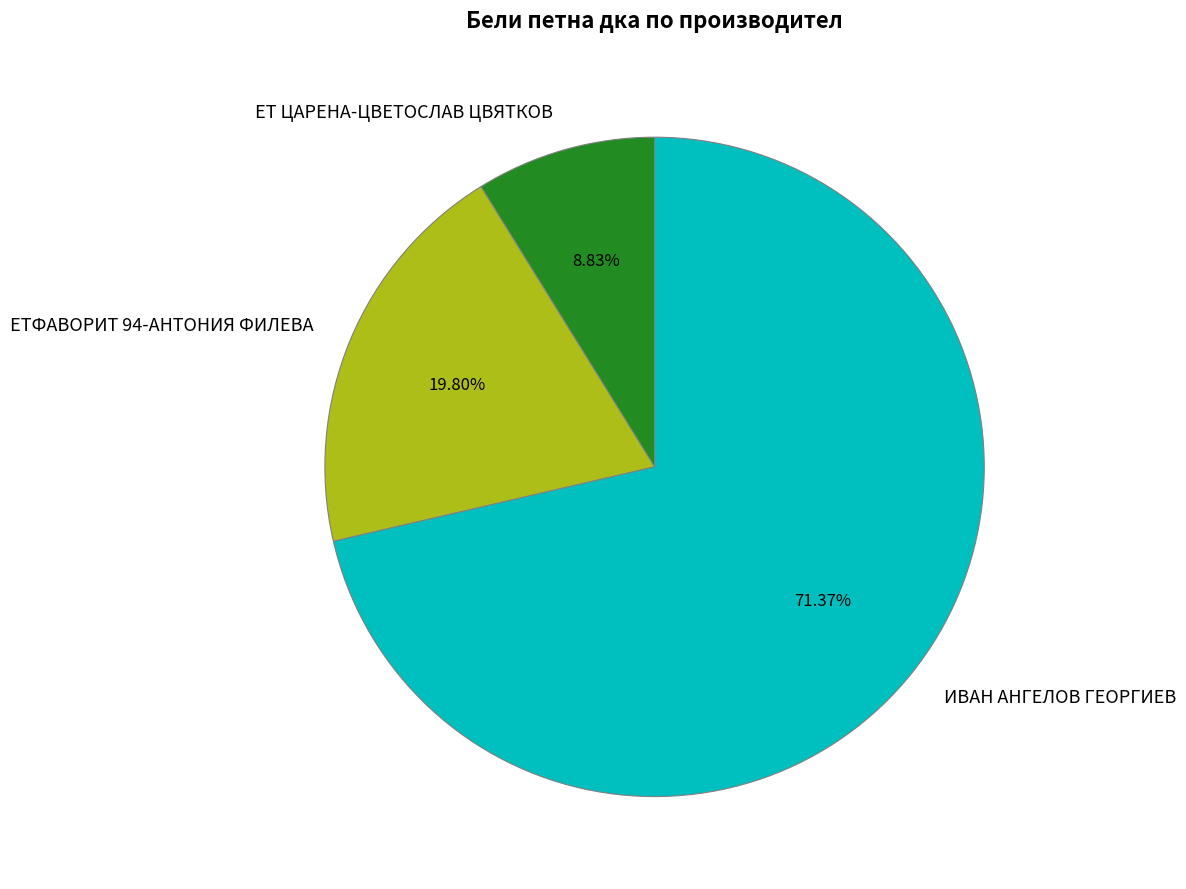

To the nearest percent, what portion does ЕТФАВОРИТ 94-АНТОНИЯ ФИЛЕВА represent?

20%